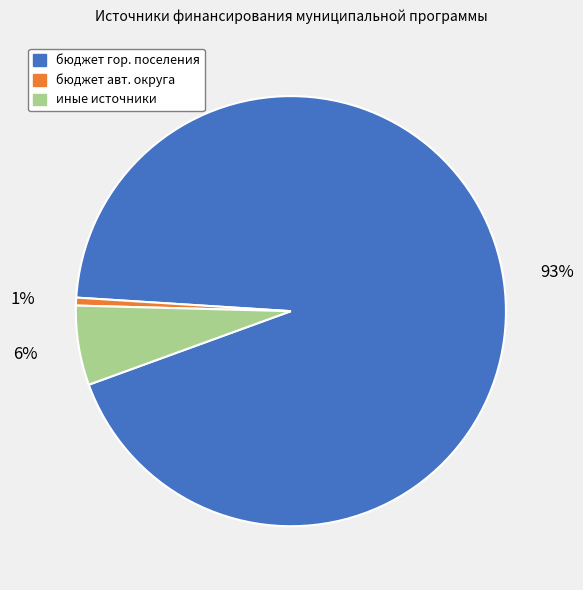

To the nearest percent, what is the average slice percentage?

33%